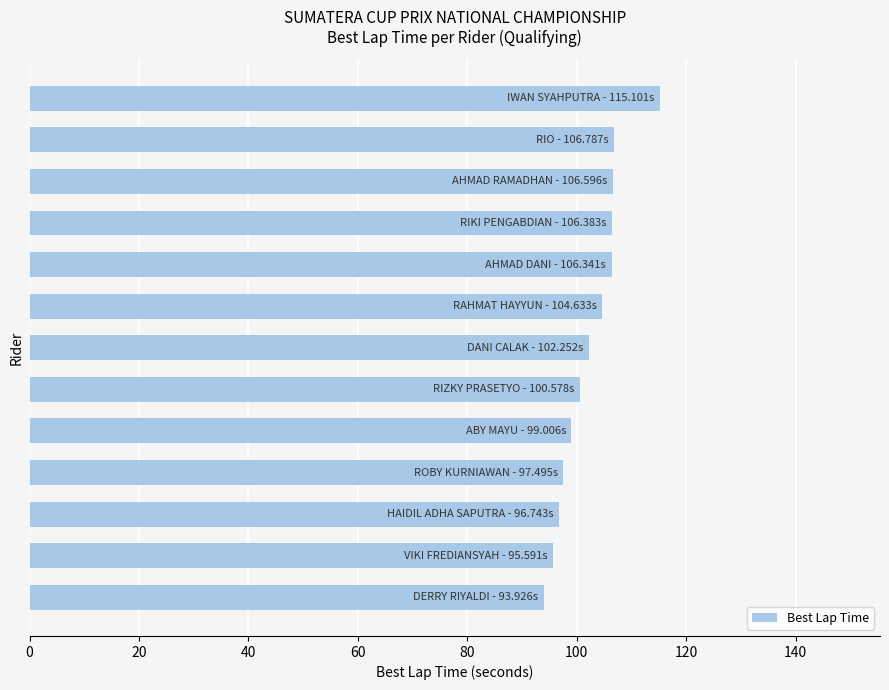

What is the smallest value displayed?

93.9